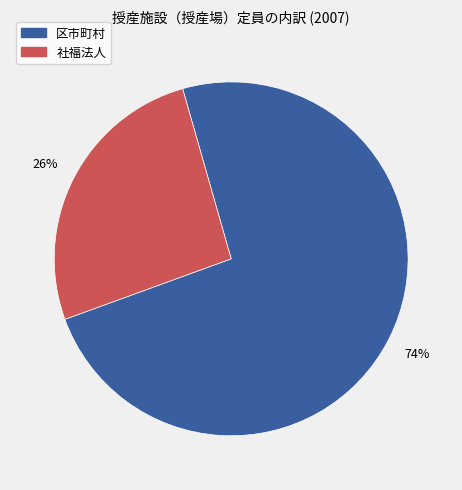

Is there any slice that represents more than half of the pie?

Yes